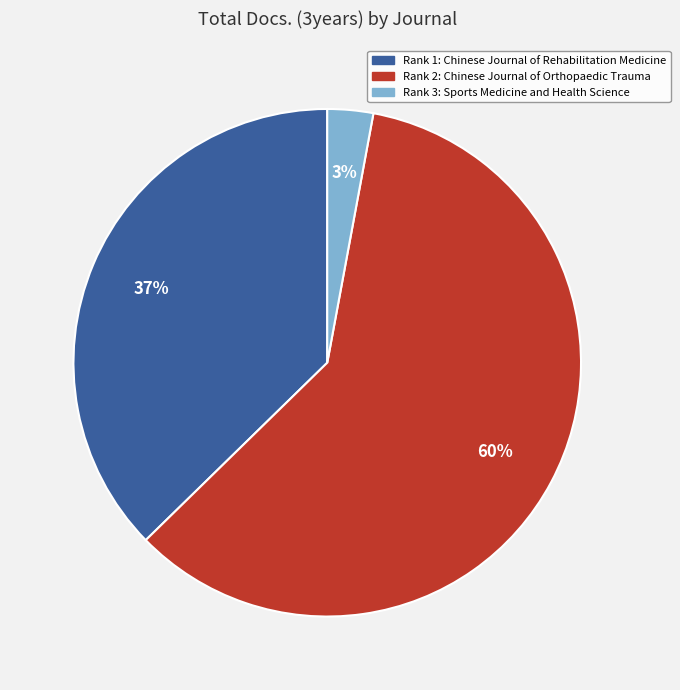

To the nearest percent, what is the average slice percentage?

33%